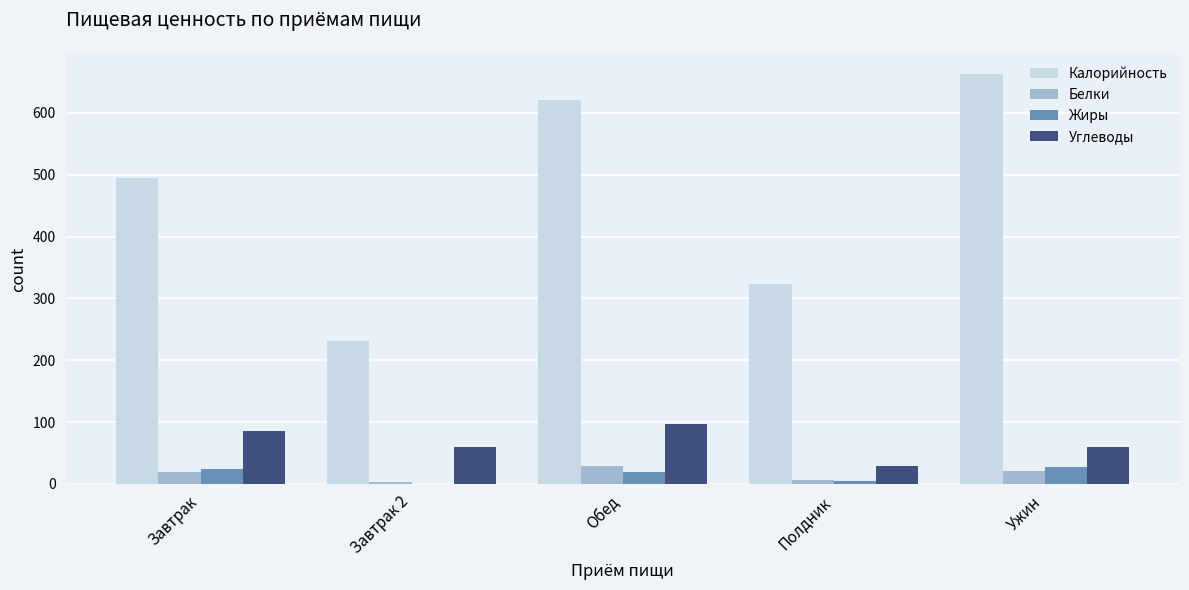

What is the average value of the Белки series?

15.8